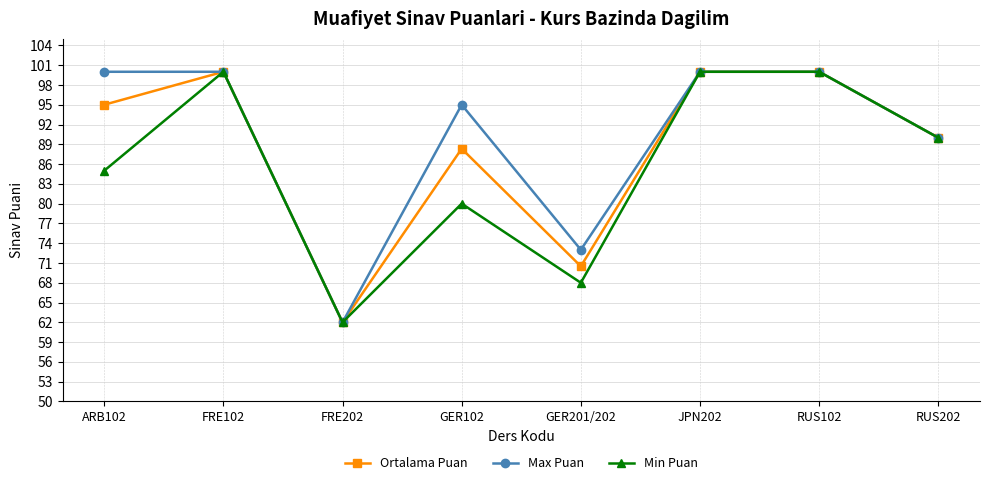

Read the Ortalama Puan value at RUS102.

100.0